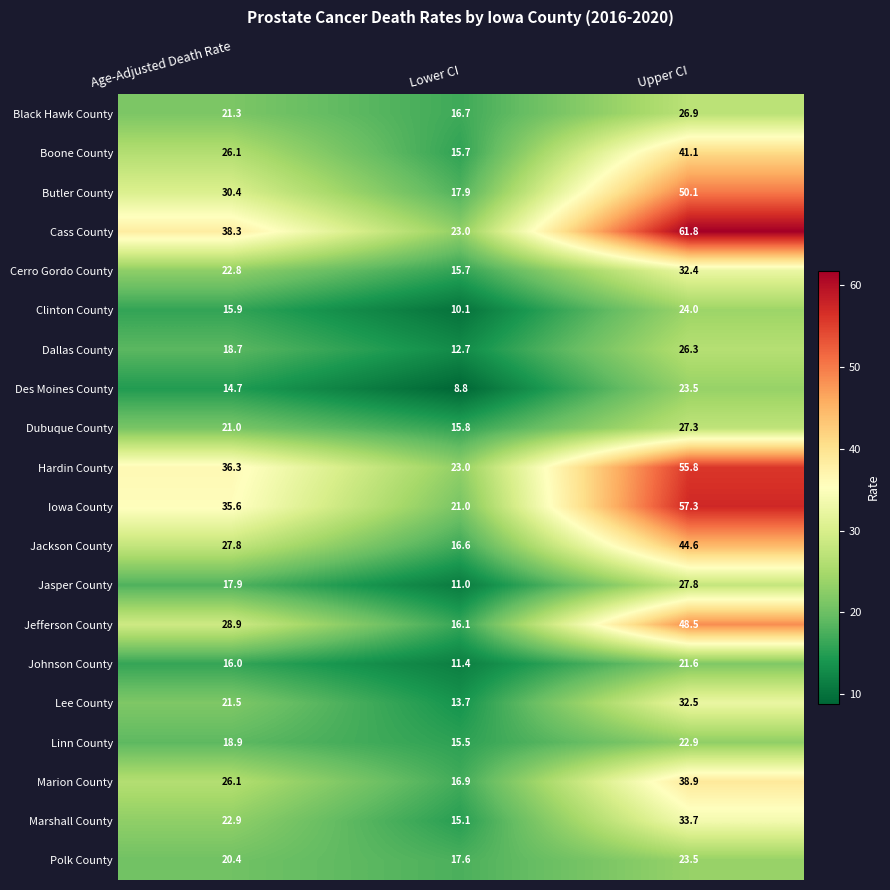

Rank the categories by Jackson County value from highest to lowest.

Upper CI, Age-Adjusted Death Rate, Lower CI